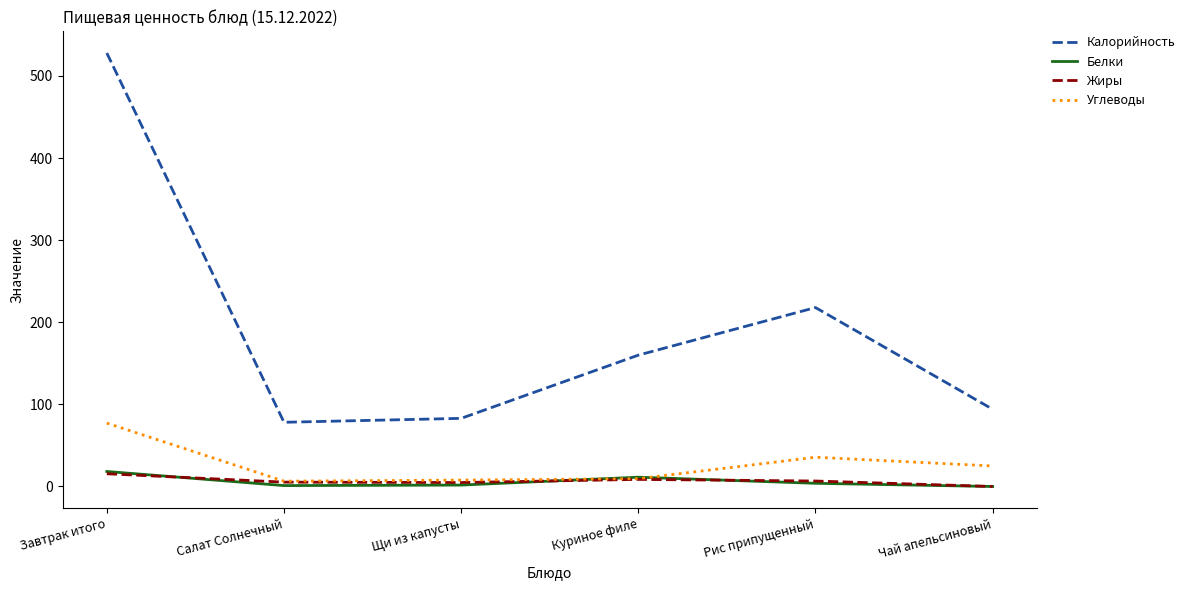

True or false: Жиры and Калорийность cross at least once.

False